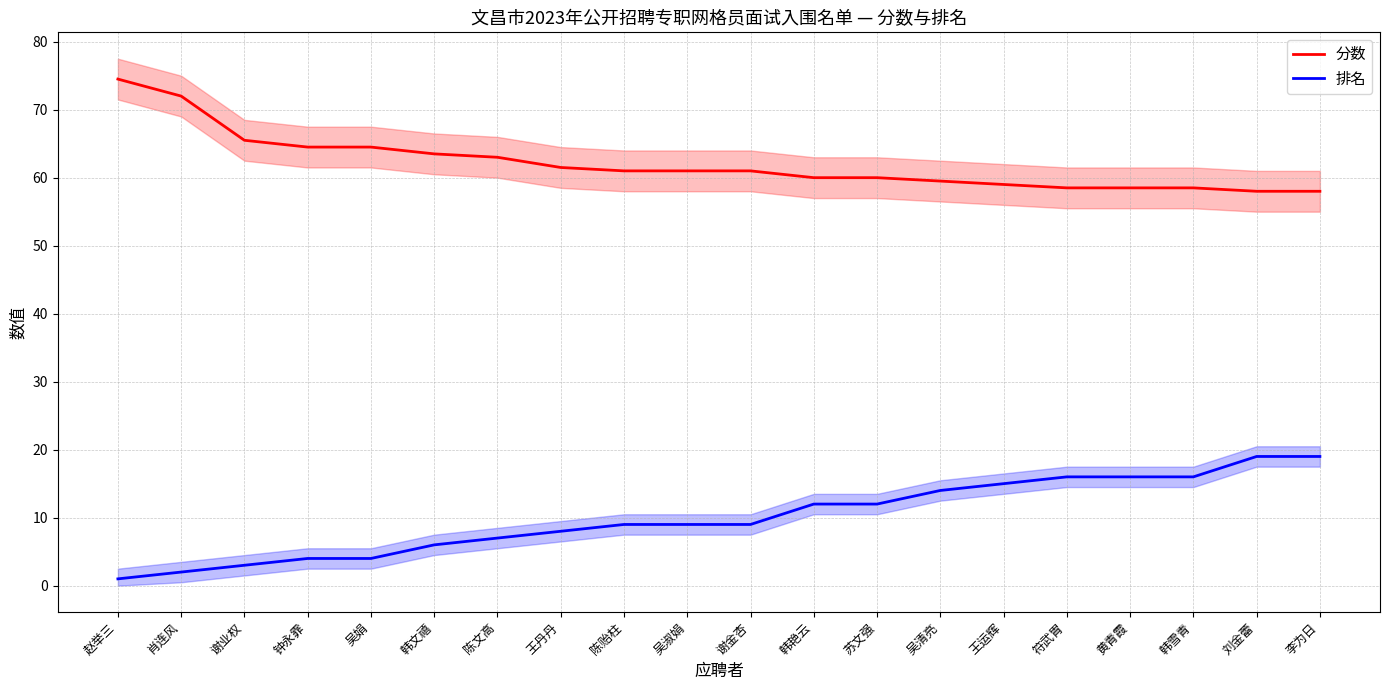

Which series has the widest spread of values?

排名